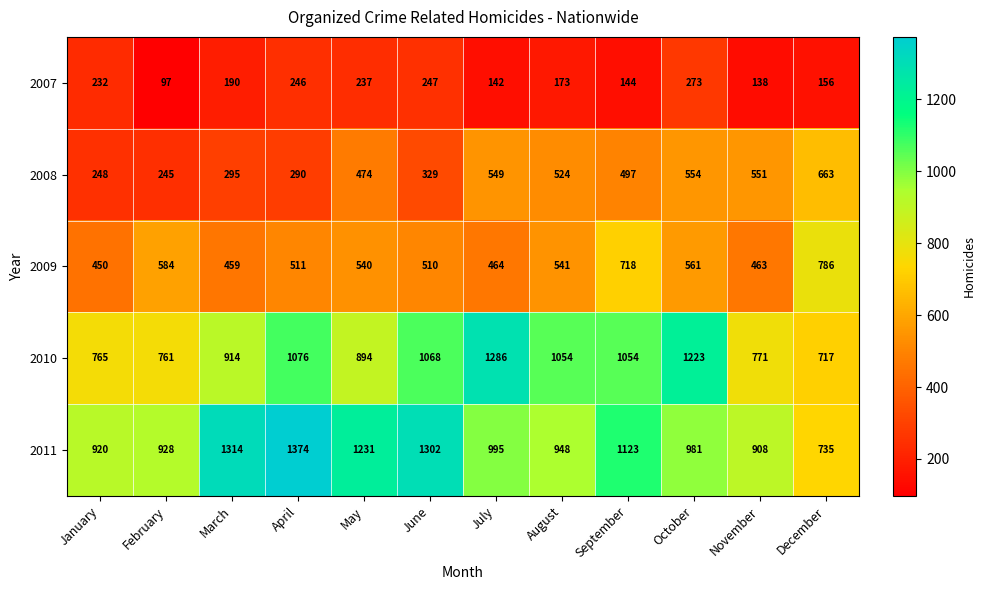

Which series has the largest range (max minus min)?

2011